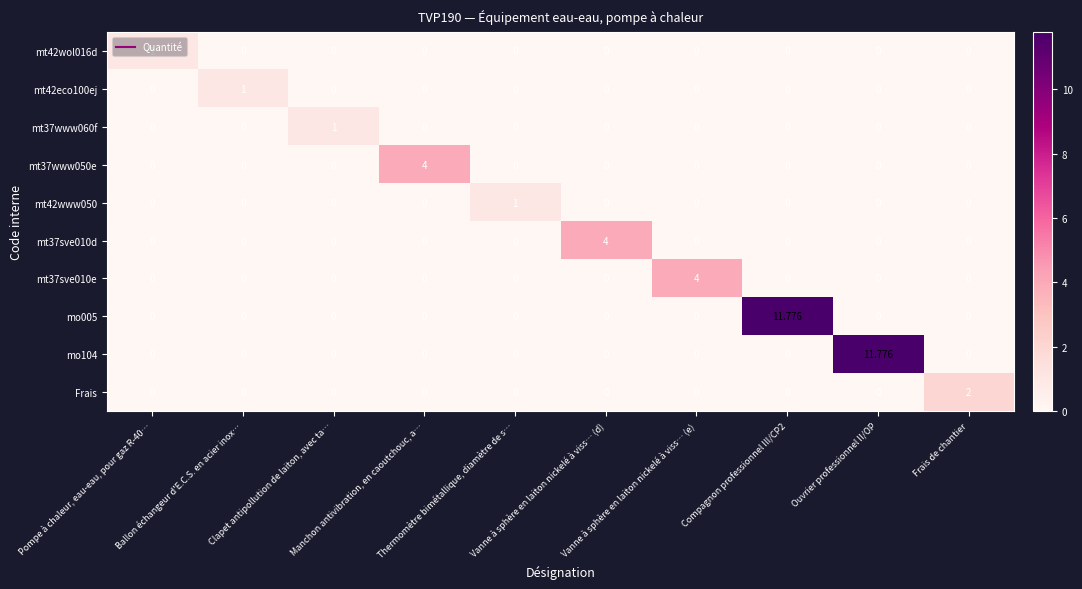

How many series are shown in this chart?

10